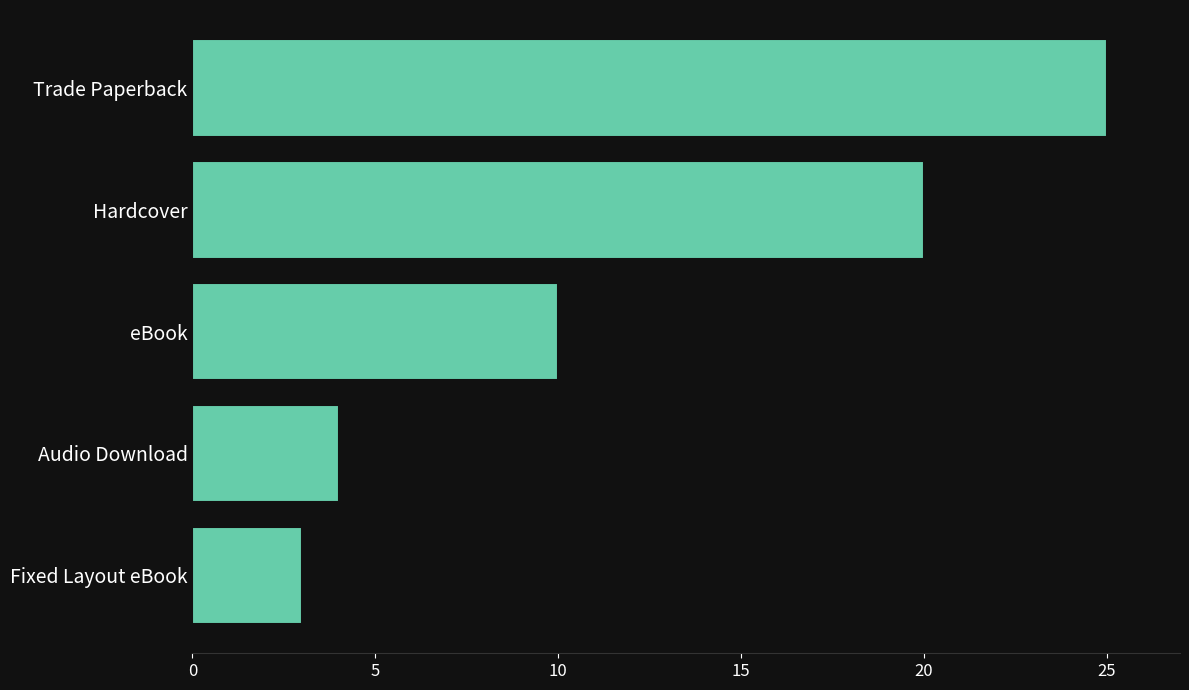

Does the chart contain stacked bars?

No